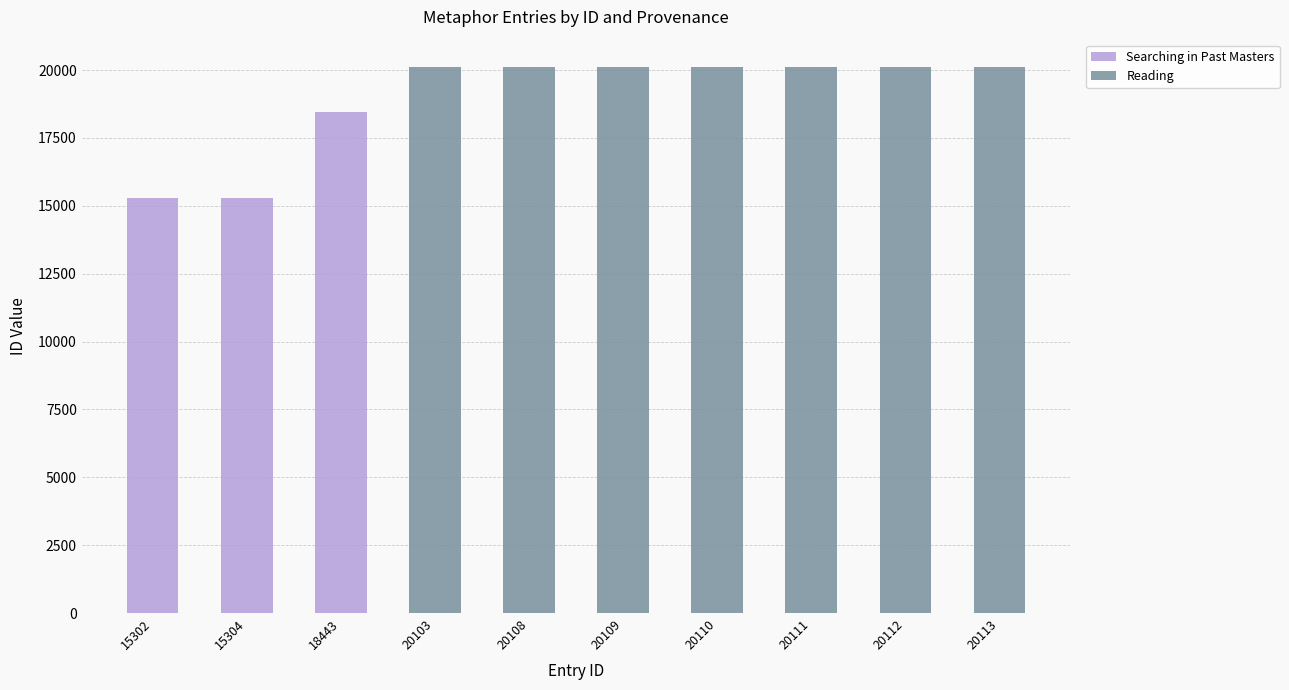

How many values in Reading are above zero?

7